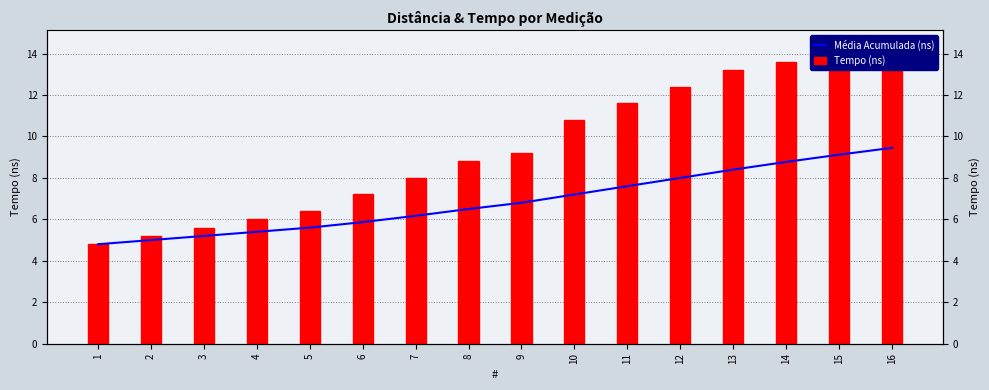

Reading left to right, what are all the values shown in this chart?

Média Acumulada (ns): 4.8	5.0	5.2	5.4	5.6	5.9	6.2	6.5	6.8	7.2	7.6	8.0	8.4	8.8	9.1	9.5
Tempo (ns): 4.8	5.2	5.6	6.0	6.4	7.2	8.0	8.8	9.2	10.8	11.6	12.4	13.2	13.6	14.0	14.4